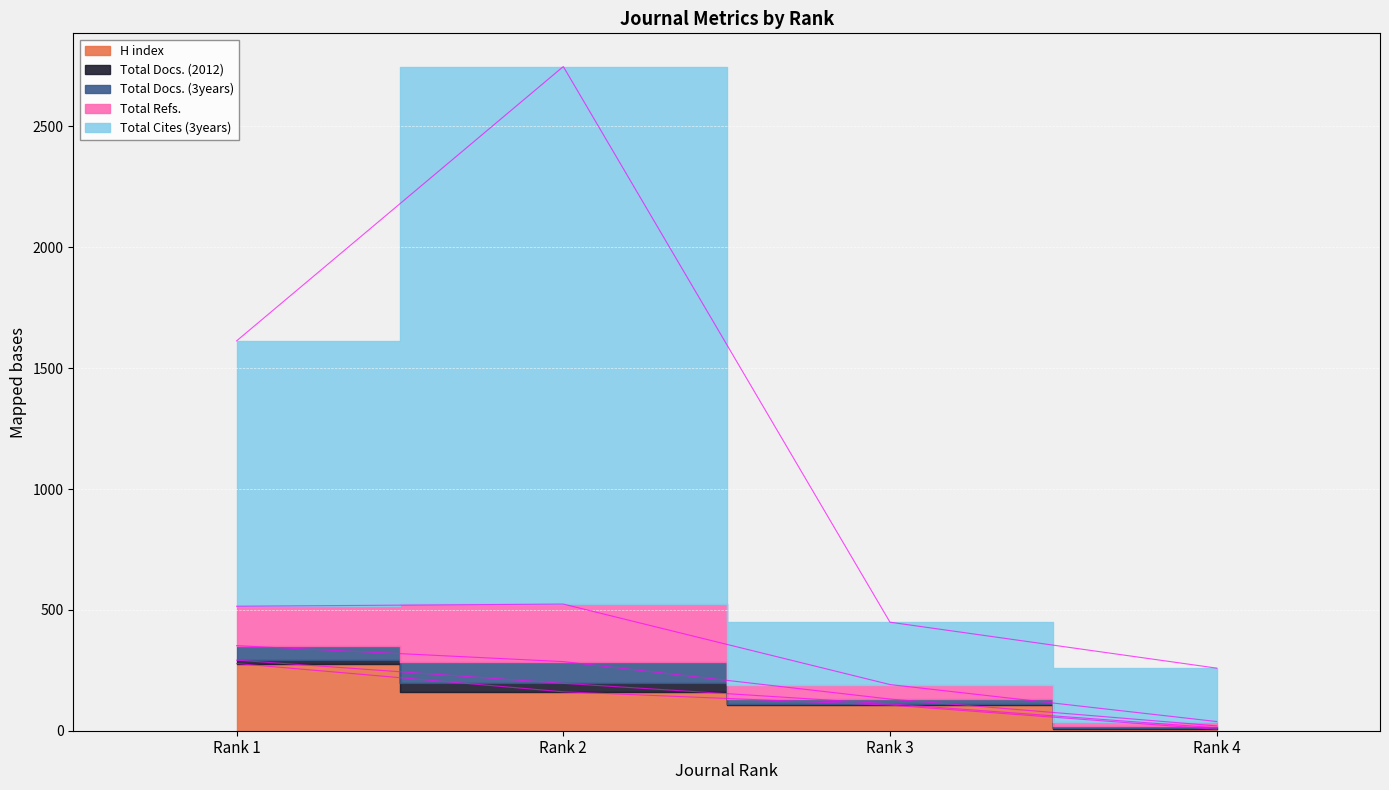

How many data points in Total Docs. (3years) are less than 60?

2